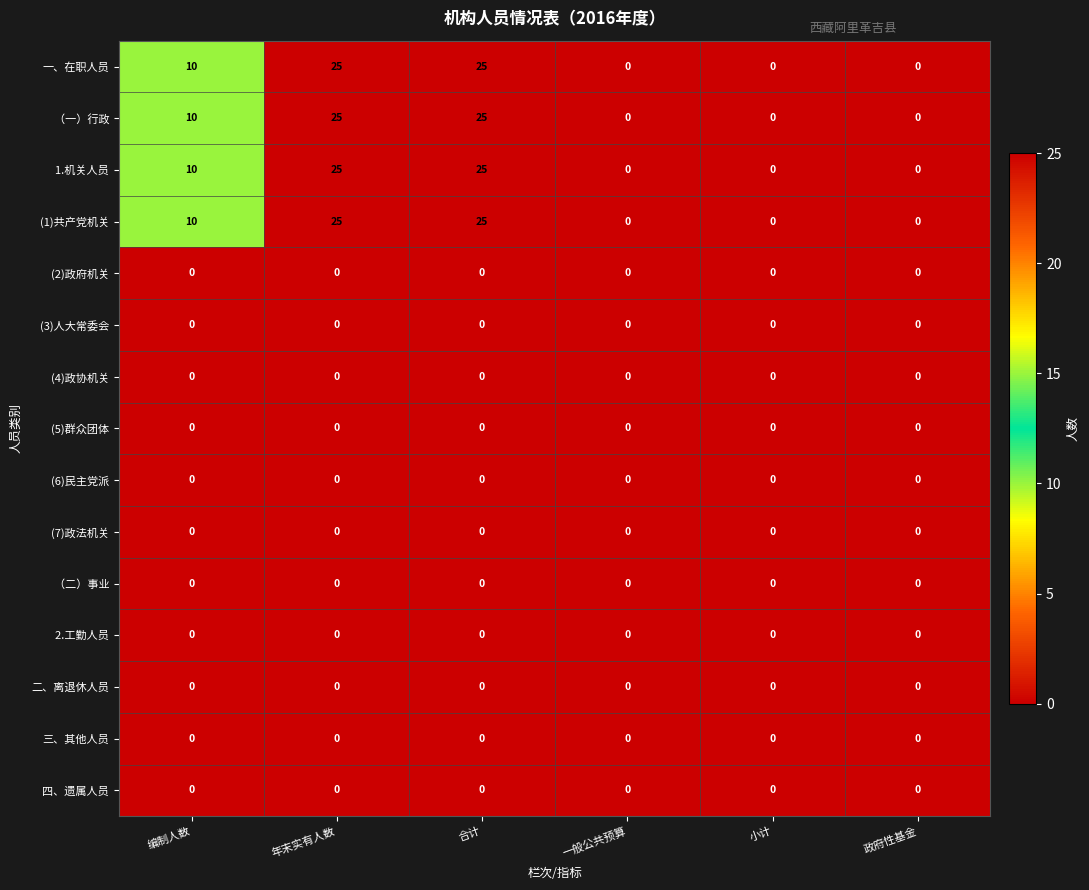

What is the difference between the maximum and minimum values in the 一、在职人员 series?

25